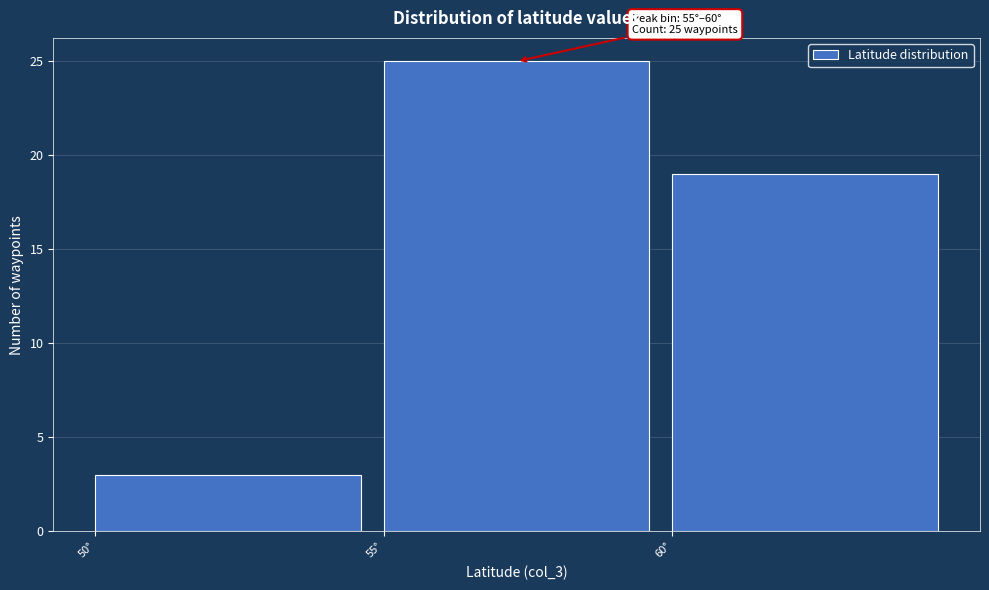

Which range on the x-axis has the tallest bar?

55 to 60